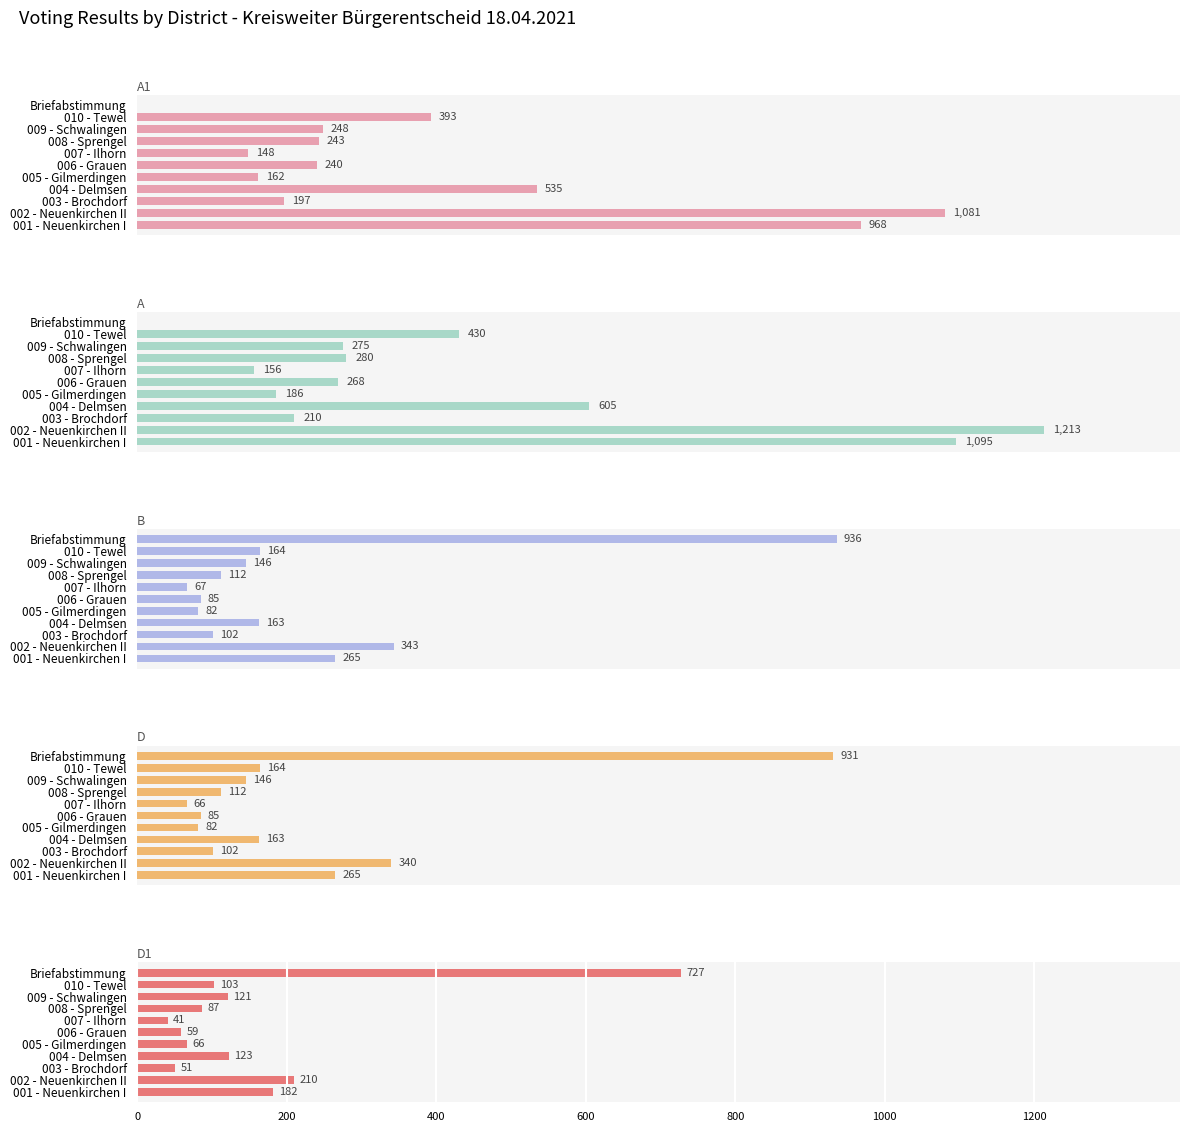

How many categories are shown in the chart?

11